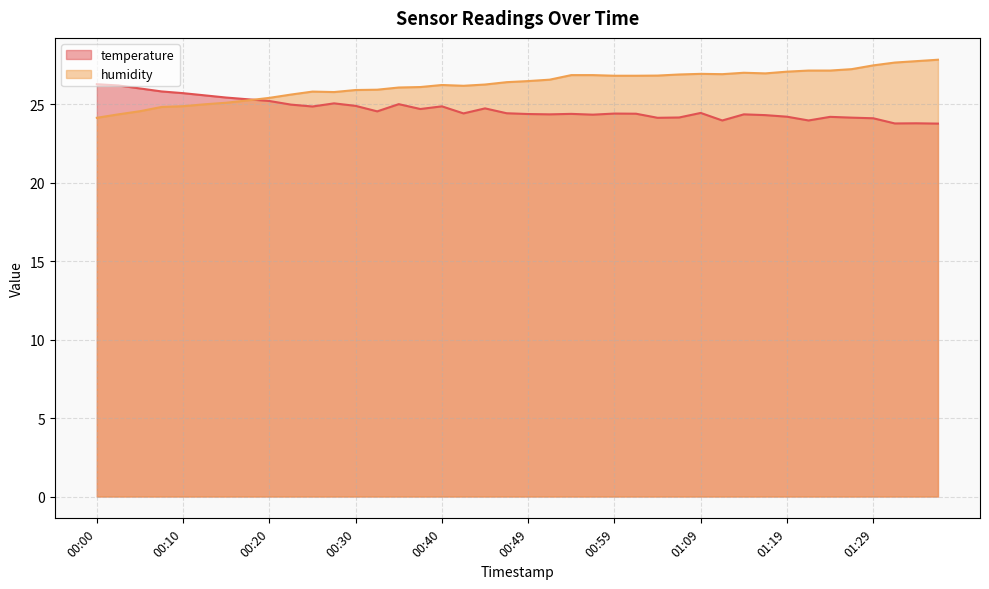

Which label corresponds to the largest value in the chart?

01:36